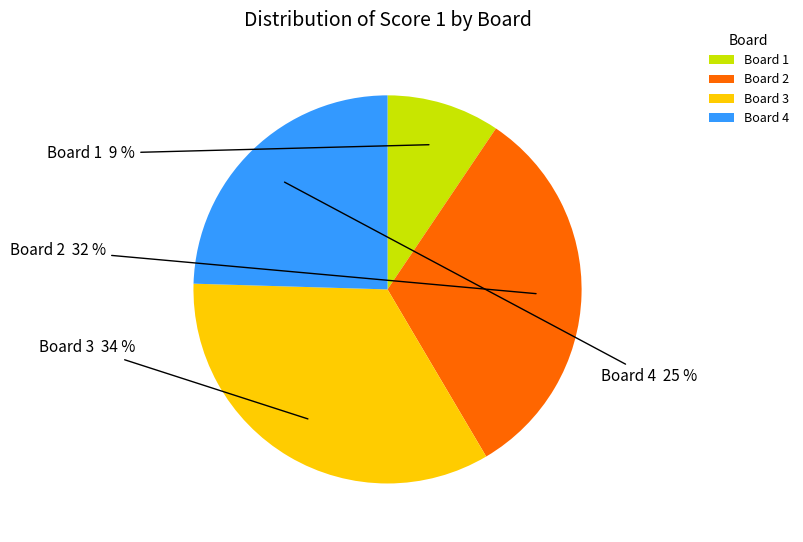

Is Board 1 the majority of the pie?

No